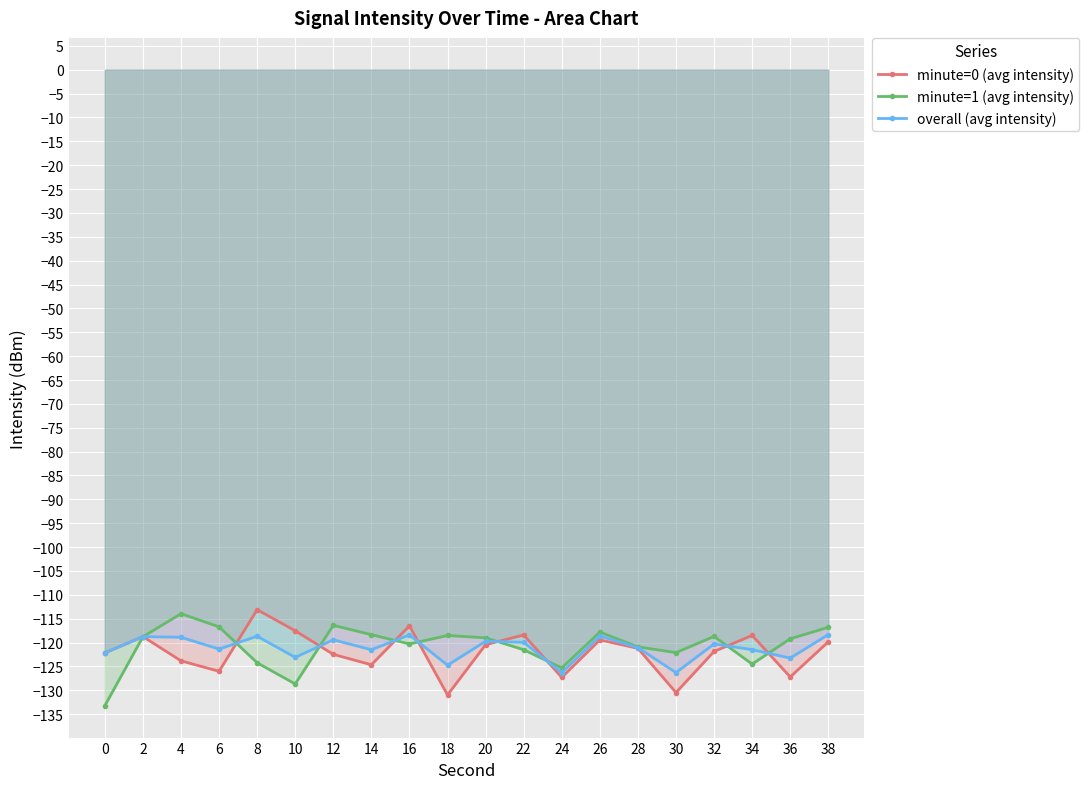

Where do minute=1 (avg intensity) and minute=0 (avg intensity) first cross each other?

2 and 4